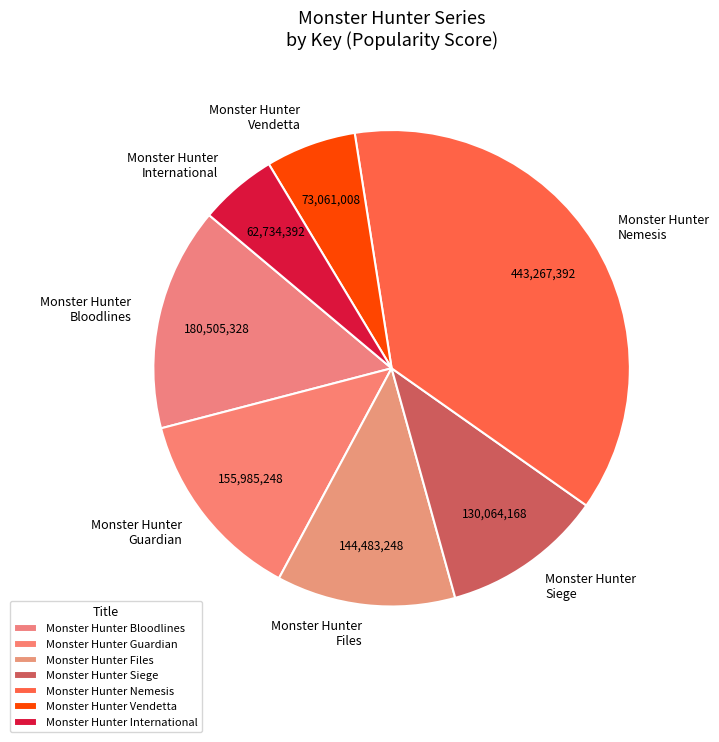

Which has a higher value, Monster Hunter International or Monster Hunter Files?

Monster Hunter Files